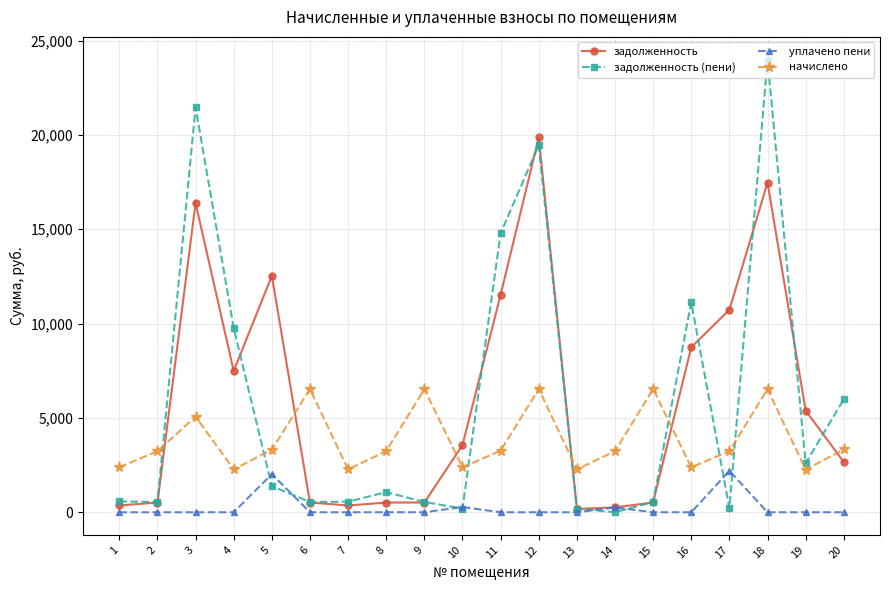

What is the minimum value for начислено?

2265.7